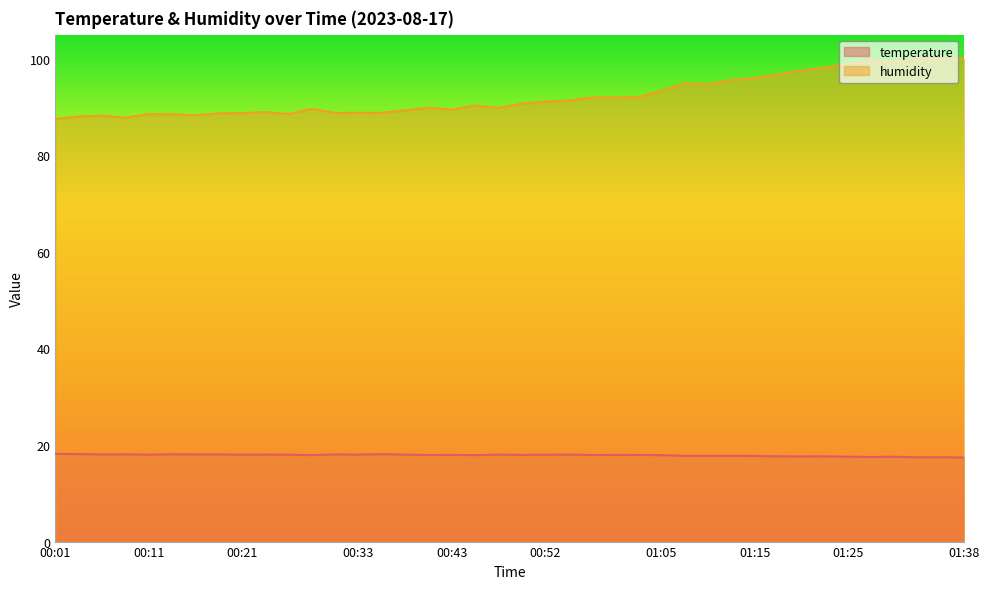

The value of humidity at 00:52 is 149.8. True or false?

False